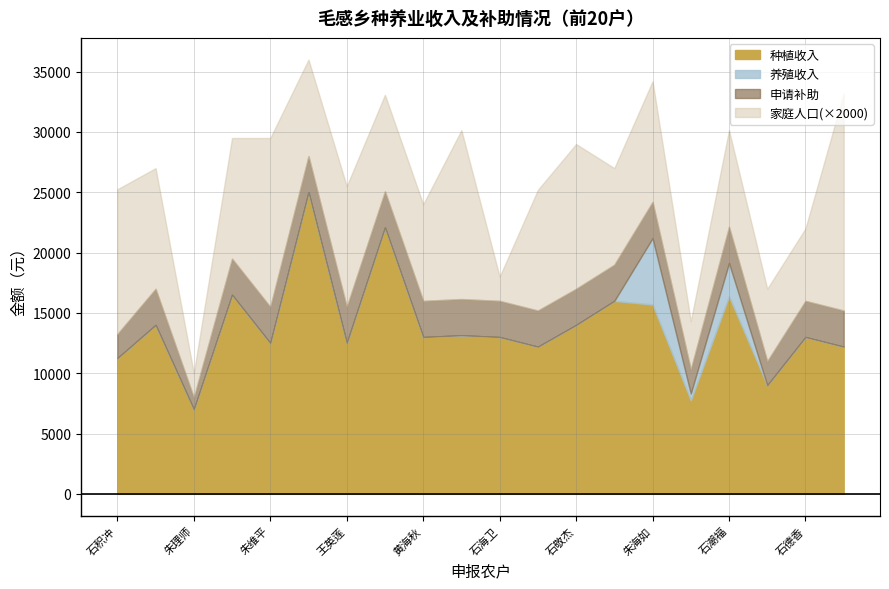

What are all the series names shown in the legend?

种植收入, 养殖收入, 申请补助, 家庭人口(×2000)